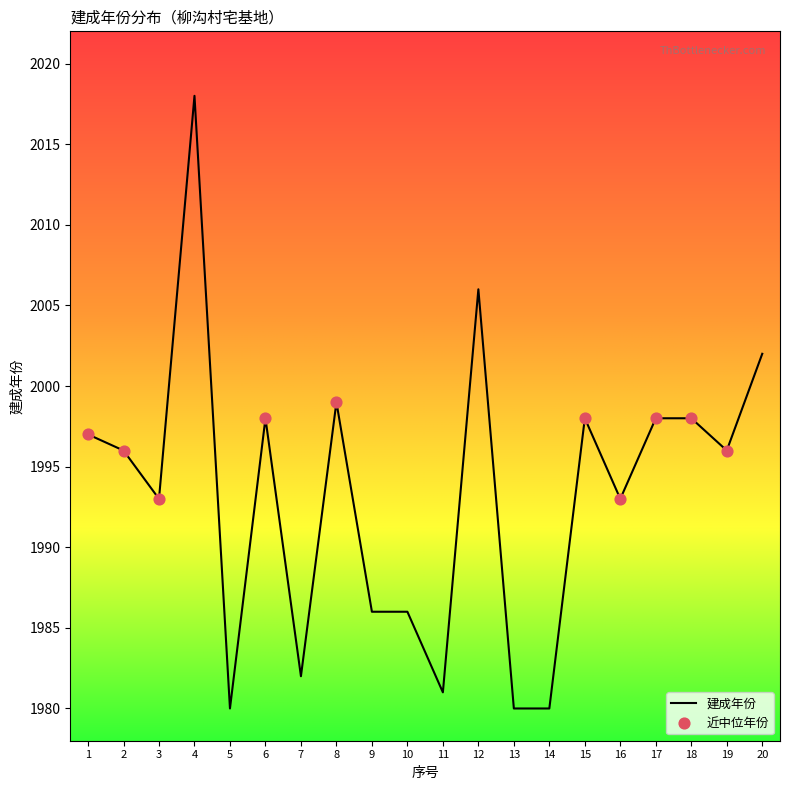

What is the ratio of the value at 18 to the value at 11?

1.0